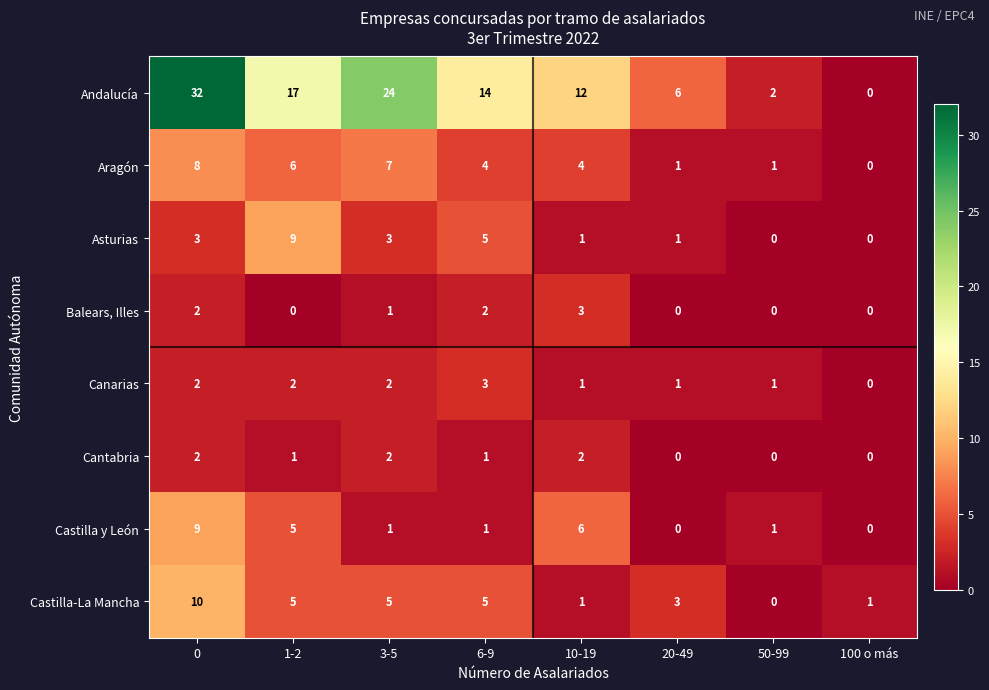

Is it true that Canarias equals 1 at 10-19?

True